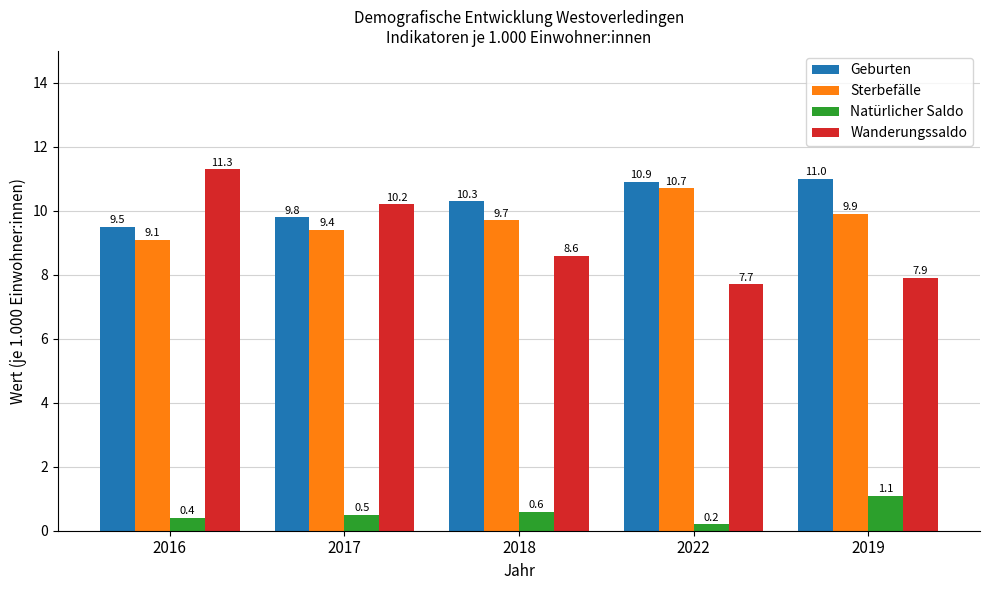

Which category has the lowest value in the Wanderungssaldo series?

2022